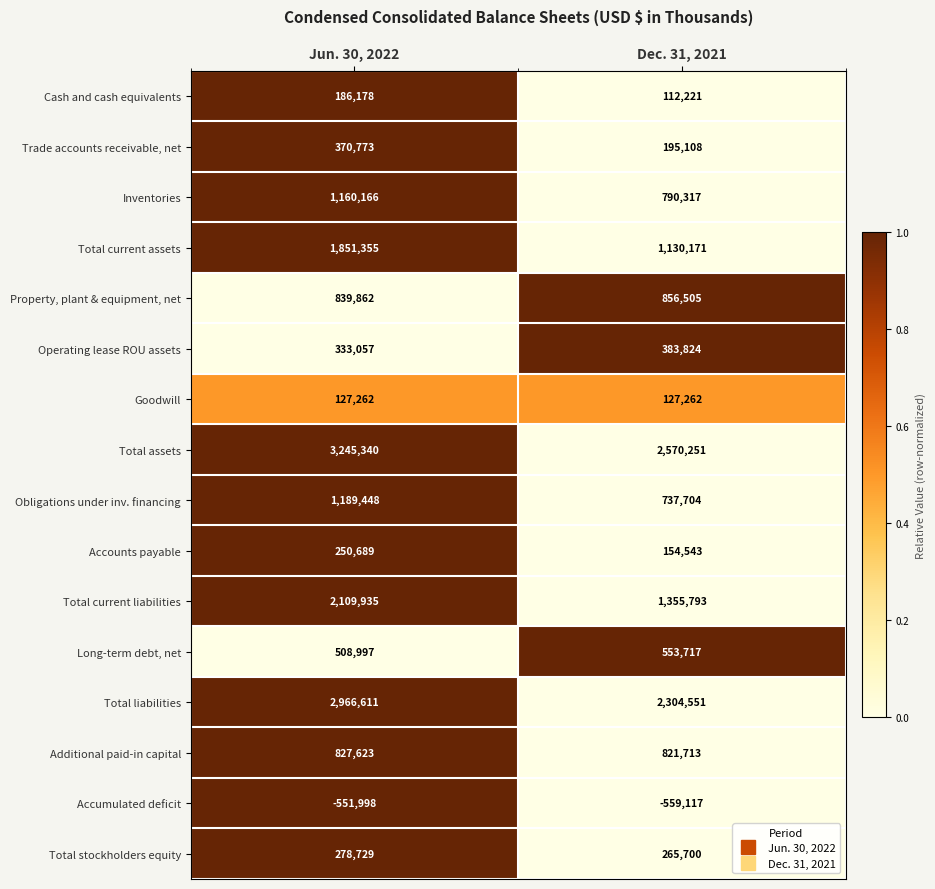

True or false: Cash and cash equivalents has a value of 45372 at Dec. 31, 2021.

False